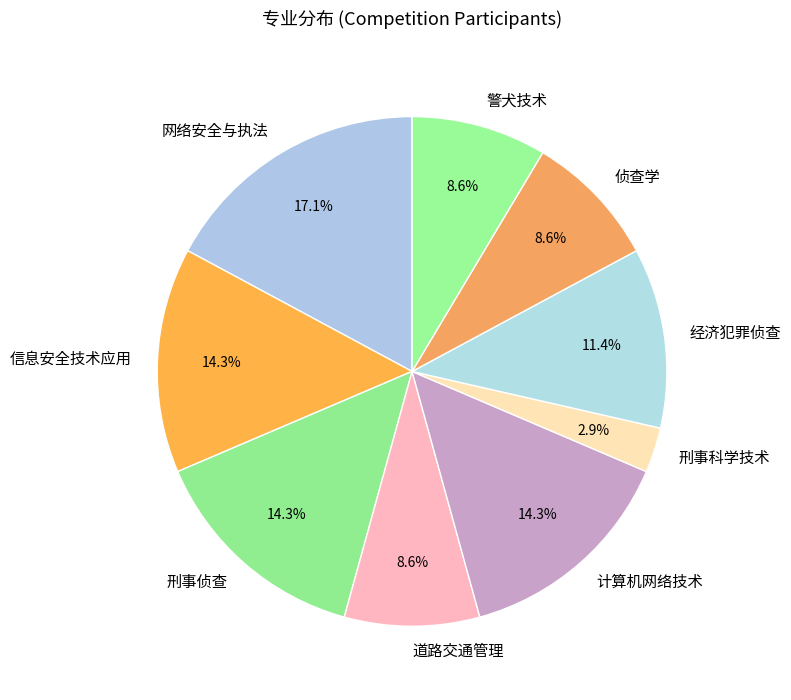

To the nearest percent, what percentage of the pie is 信息安全技术应用?

14%